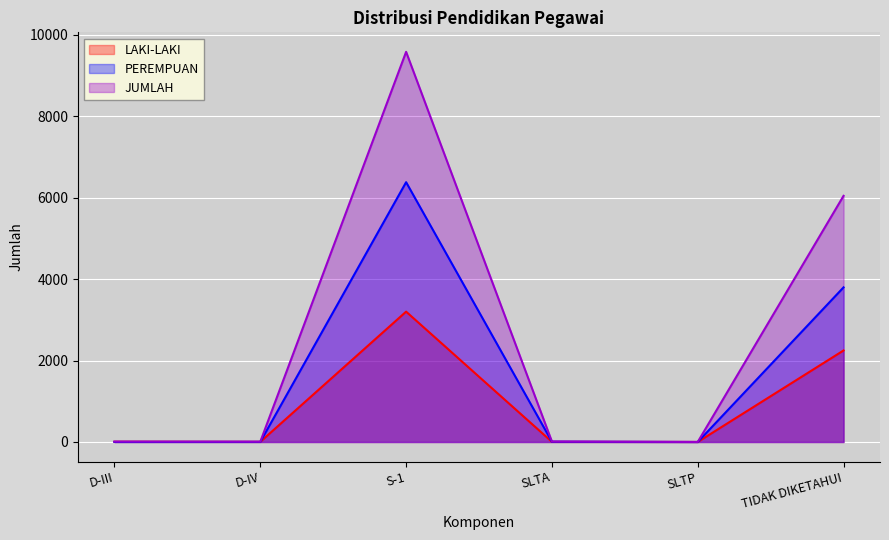

True or false: JUMLAH and PEREMPUAN intersect in this chart.

False